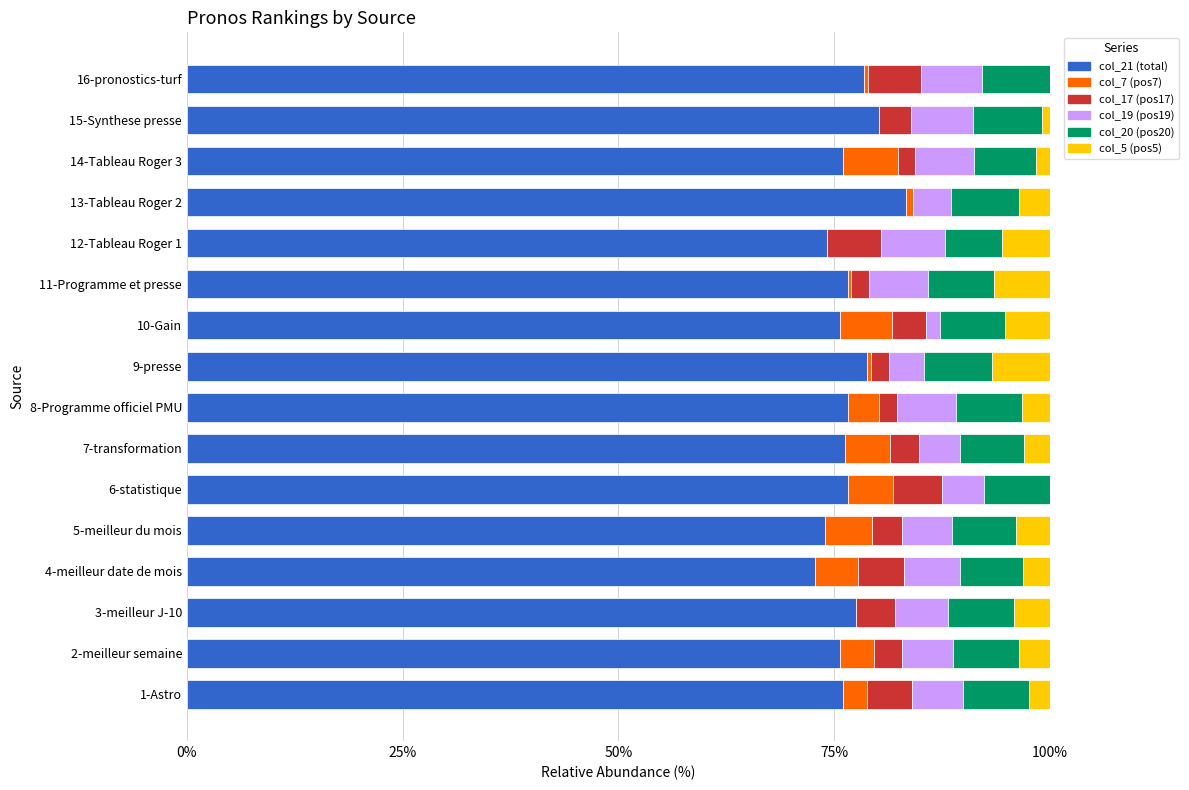

What is the total value across all series at 2-meilleur semaine?

100.0